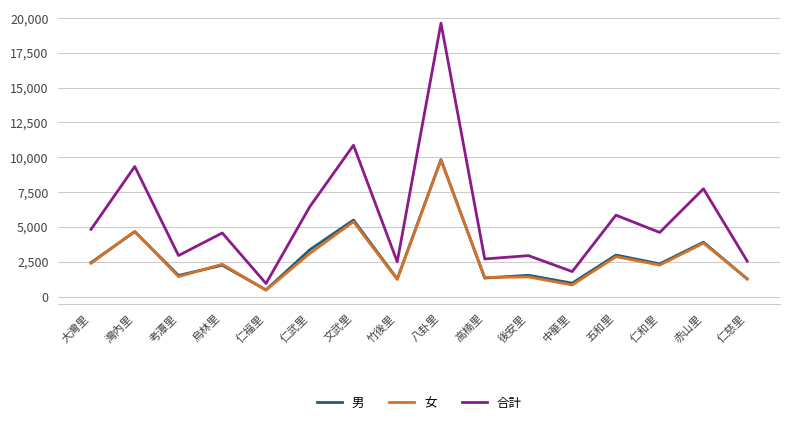

True or false: 合計 and 男 intersect in this chart.

False